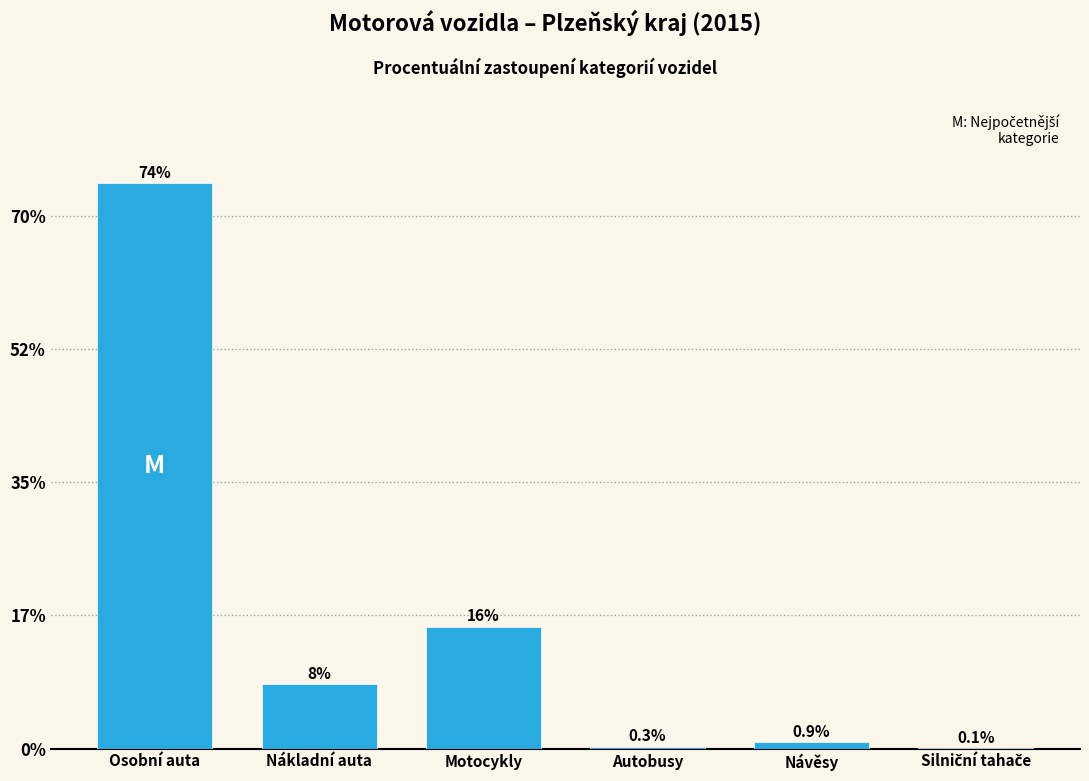

At which label is the value closest to 37?

Motocykly